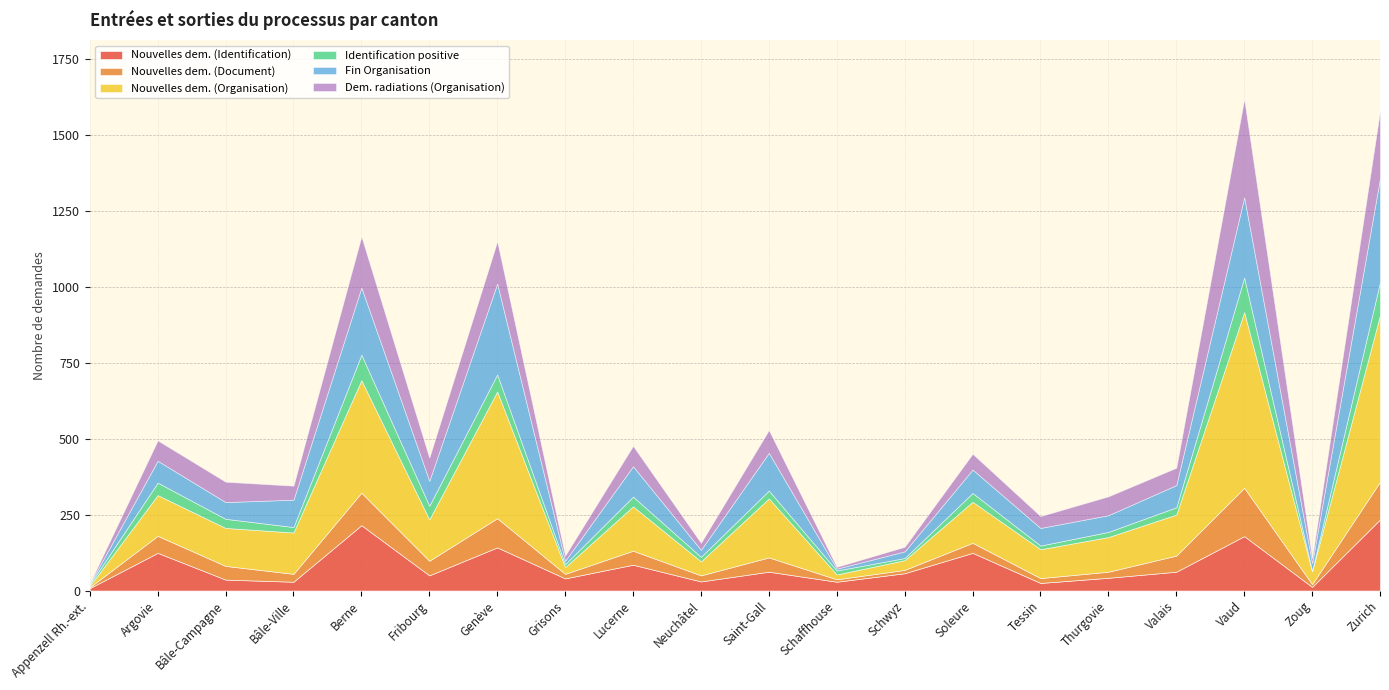

Which category has the highest value in the Nouvelles dem. (Organisation) series?

Vaud